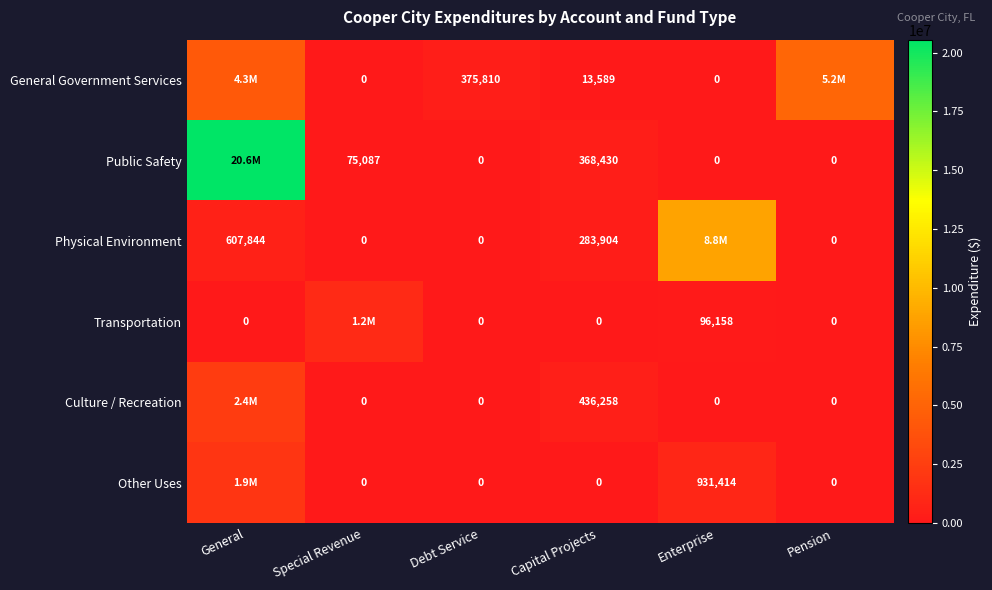

Is the value of Transportation at Enterprise greater than the value of Other Uses at Capital Projects?

Yes